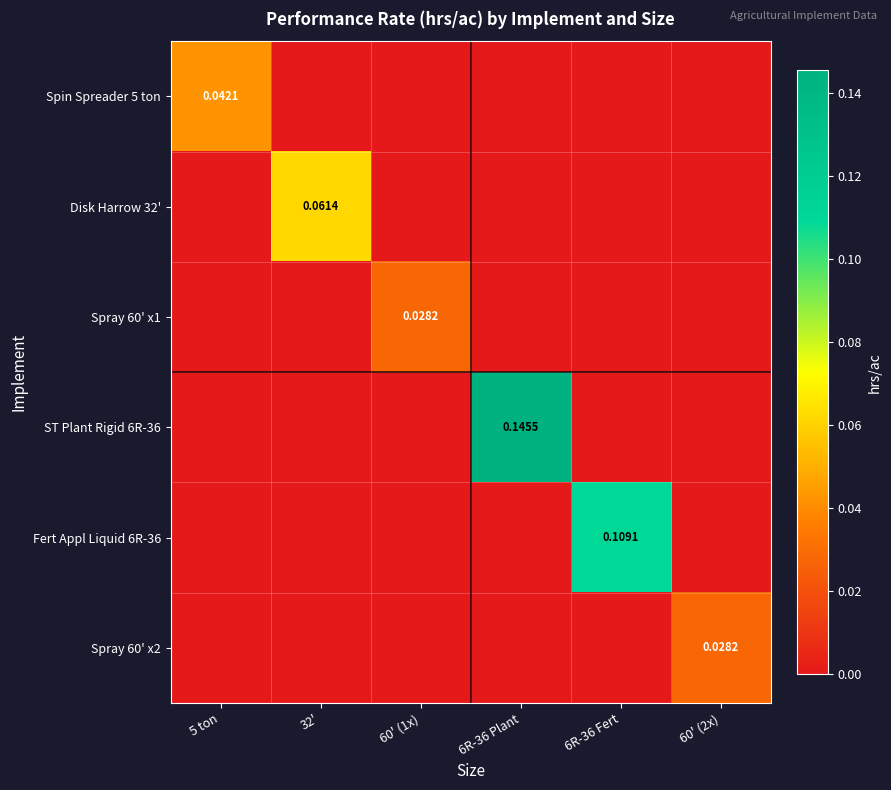

At which label is Spray 60' x1 closest to 0?

5 ton